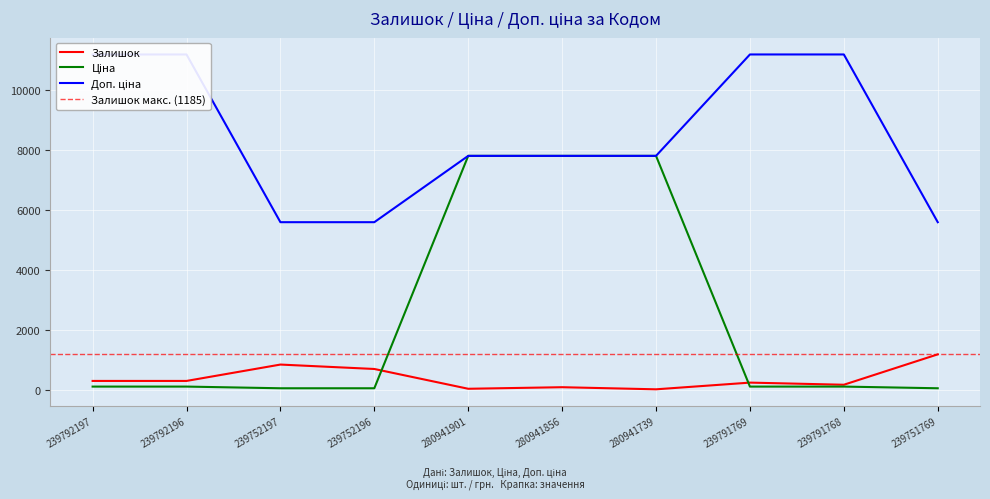

Read the Доп. ціна value at 280941739.

7792.9